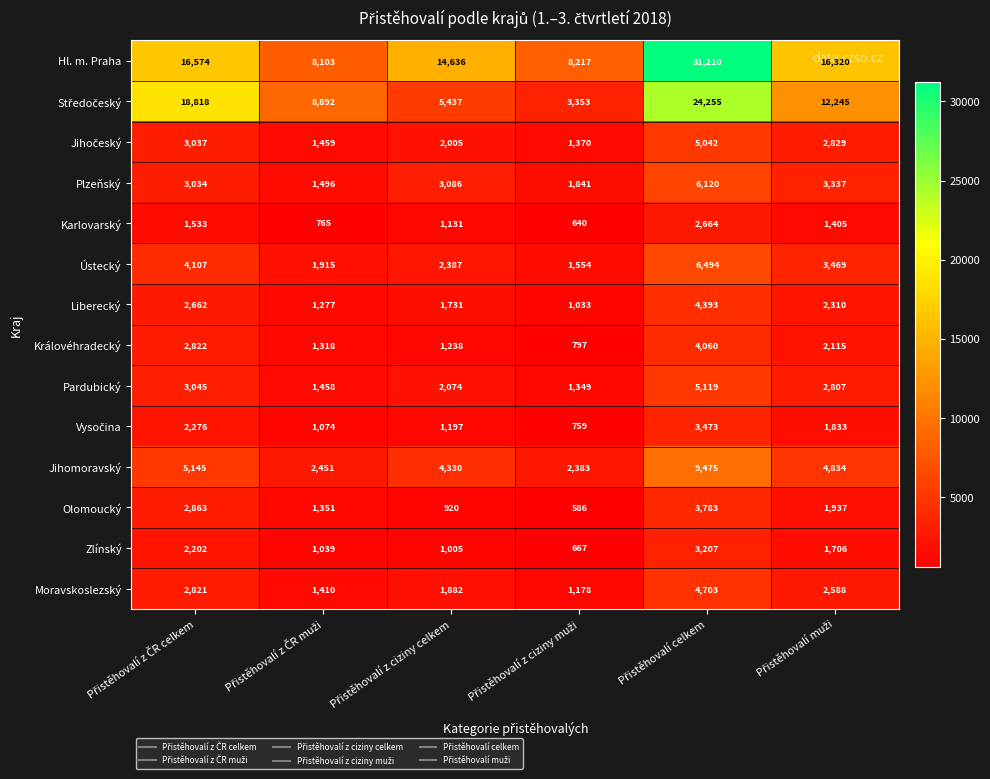

Count the number of categories in the chart.

6